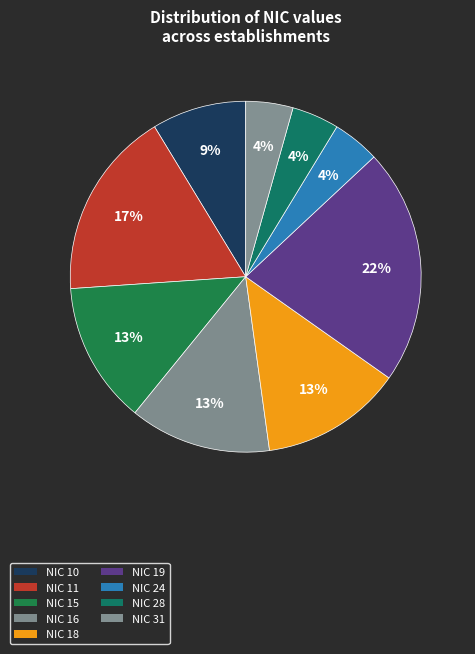

Does any single category account for the majority?

No